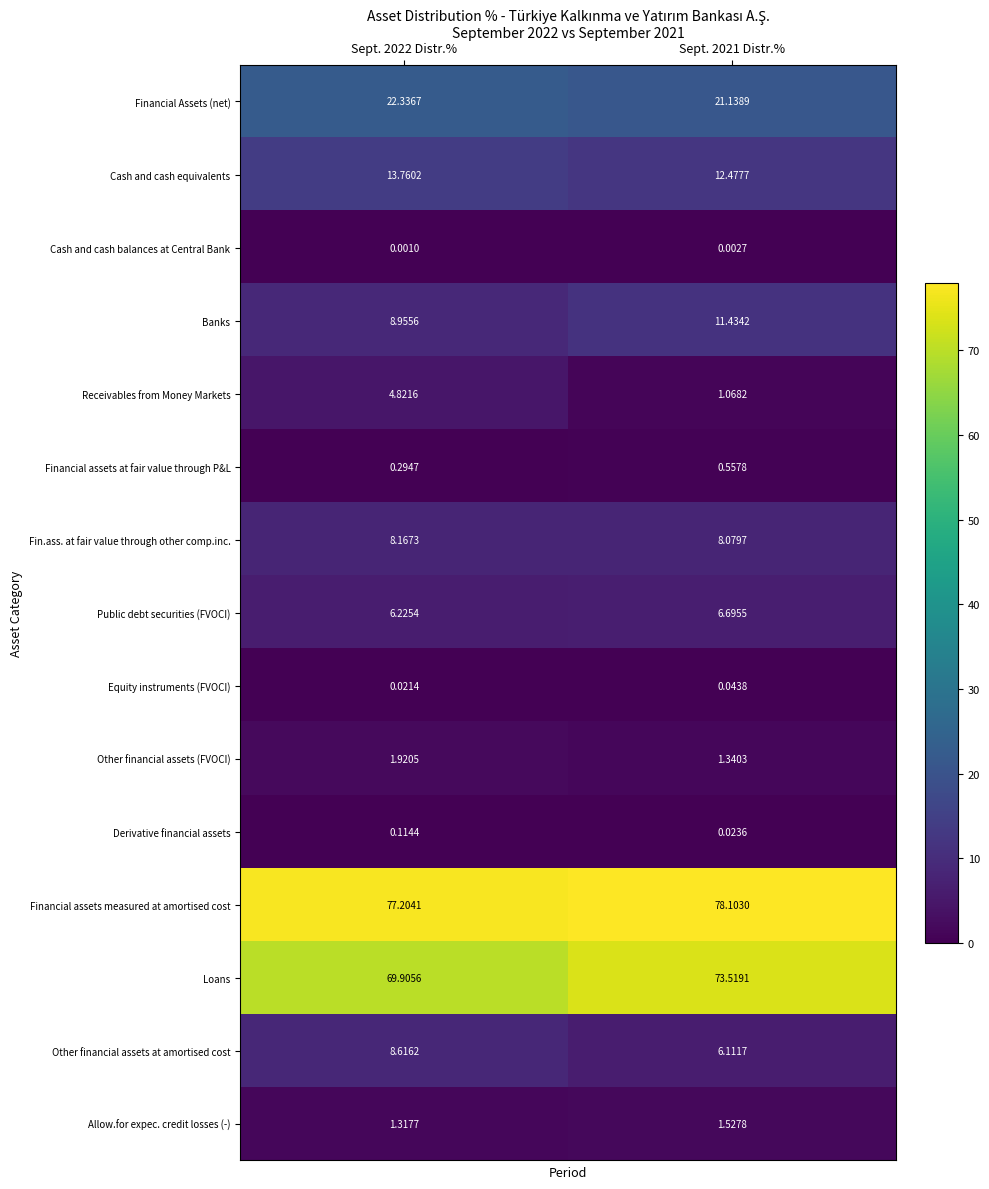

Which series has the largest range (max minus min)?

Receivables from Money Markets